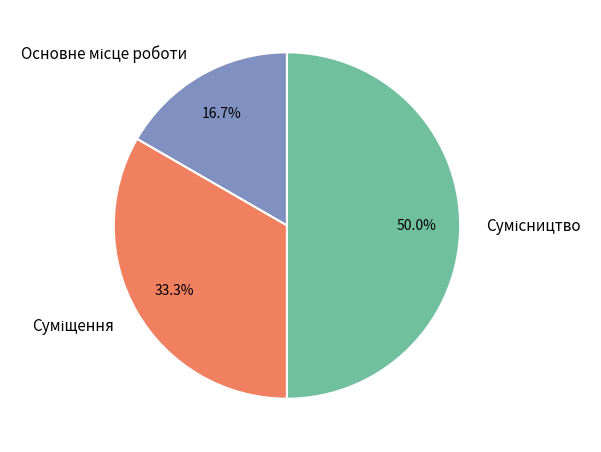

To the nearest percent, what portion does Основне місце роботи represent?

17%